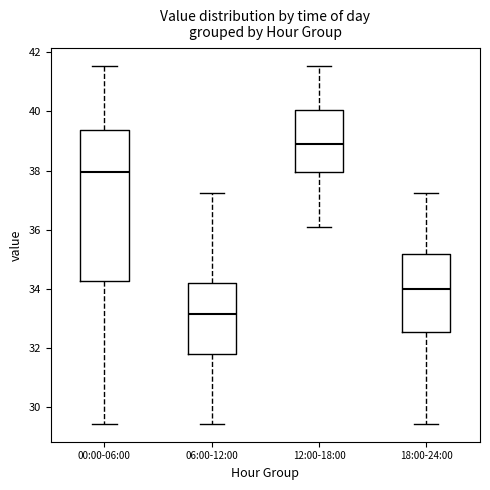

Which box's median line is the lowest?

06:00-12:00